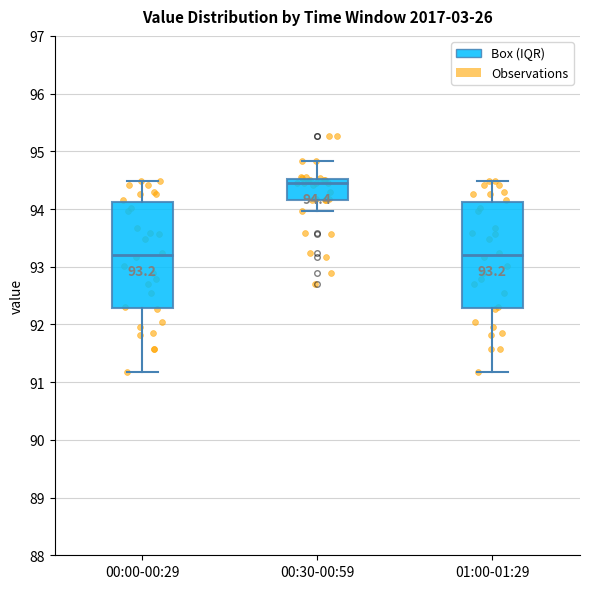

Which box has the highest median line?

00:30-00:59